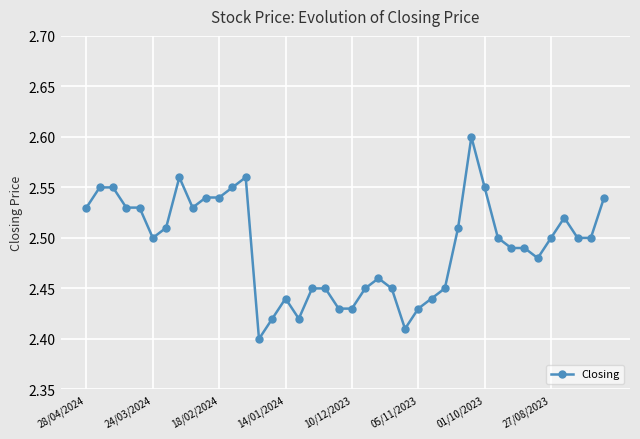

True or false: there are more than 2 points higher than both neighbors.

True